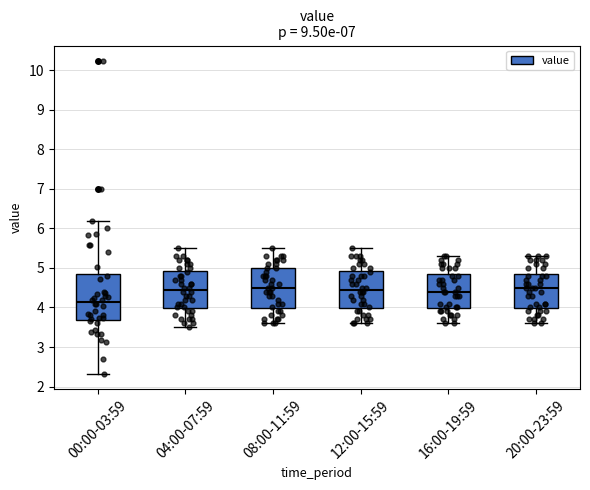

Which box's median line is the lowest?

00:00-03:59